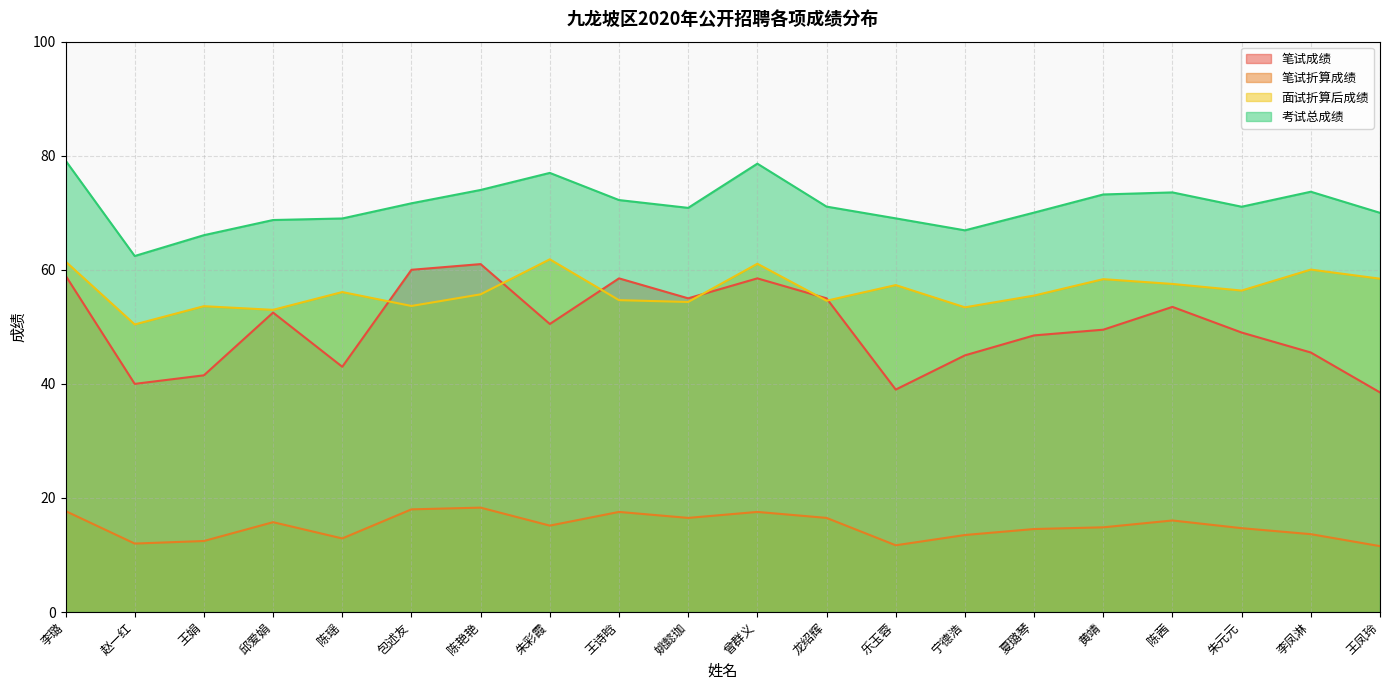

Reading right to left, list all the values displayed in this chart.

笔试成绩: 王凤玲=38.5	李凤淋=45.5	朱元元=49.0	陈茜=53.5	黄靖=49.5	夏璐琴=48.5	宁德浩=45.0	乐玉蓉=39.0	龙绍辉=55.0	曾群义=58.5	姚懿珈=55.0	王诗晗=58.5	朱彩霞=50.5	陈艳艳=61.0	包述友=60.0	陈瑶=43.0	邱爱娟=52.5	王娟=41.5	赵一红=40.0	李璐=59.0
笔试折算成绩: 王凤玲=11.6	李凤淋=13.7	朱元元=14.7	陈茜=16.1	黄靖=14.8	夏璐琴=14.6	宁德浩=13.5	乐玉蓉=11.7	龙绍辉=16.5	曾群义=17.6	姚懿珈=16.5	王诗晗=17.6	朱彩霞=15.2	陈艳艳=18.3	包述友=18.0	陈瑶=12.9	邱爱娟=15.8	王娟=12.4	赵一红=12.0	李璐=17.7
面试折算后成绩: 王凤玲=58.4	李凤淋=60.0	朱元元=56.4	陈茜=57.5	黄靖=58.4	夏璐琴=55.5	宁德浩=53.4	乐玉蓉=57.3	龙绍辉=54.6	曾群义=61.1	姚懿珈=54.4	王诗晗=54.7	朱彩霞=61.8	陈艳艳=55.7	包述友=53.7	陈瑶=56.1	邱爱娟=53.0	王娟=53.6	赵一红=50.4	李璐=61.5
考试总成绩: 王凤玲=70.0	李凤淋=73.7	朱元元=71.1	陈茜=73.6	黄靖=73.2	夏璐琴=70.0	宁德浩=66.9	乐玉蓉=69.0	龙绍辉=71.1	曾群义=78.6	姚懿珈=70.9	王诗晗=72.2	朱彩霞=77.0	陈艳艳=74.0	包述友=71.7	陈瑶=69.0	邱爱娟=68.7	王娟=66.1	赵一红=62.4	李璐=79.2